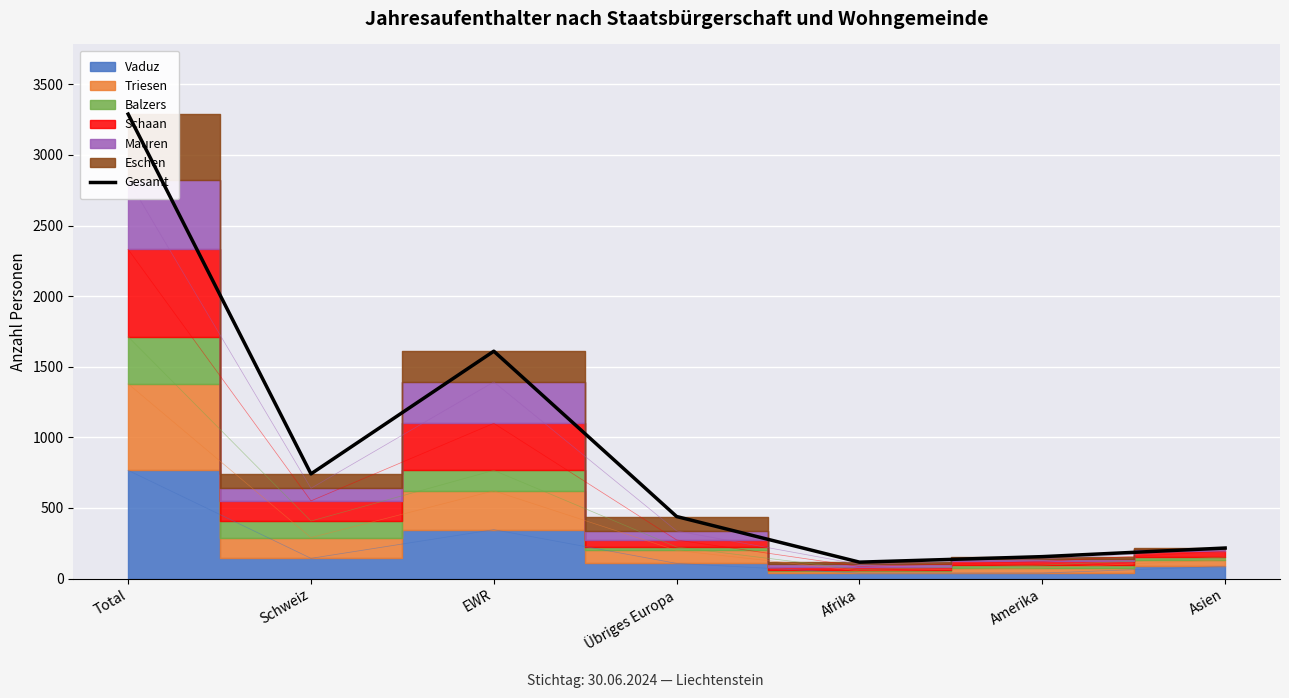

What is the change in value from Afrika to Amerika?

+39